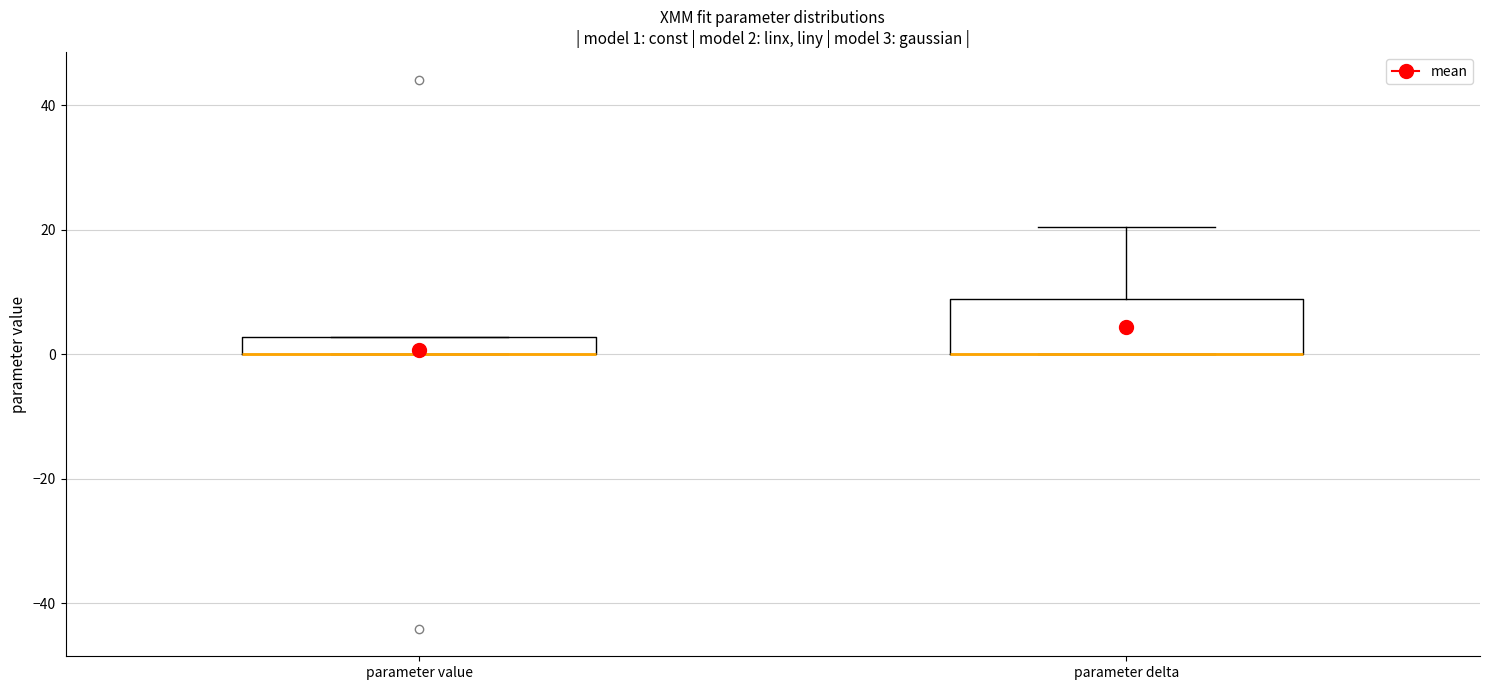

Comparing the boxes themselves (not the whiskers), which one is the tallest?

parameter delta